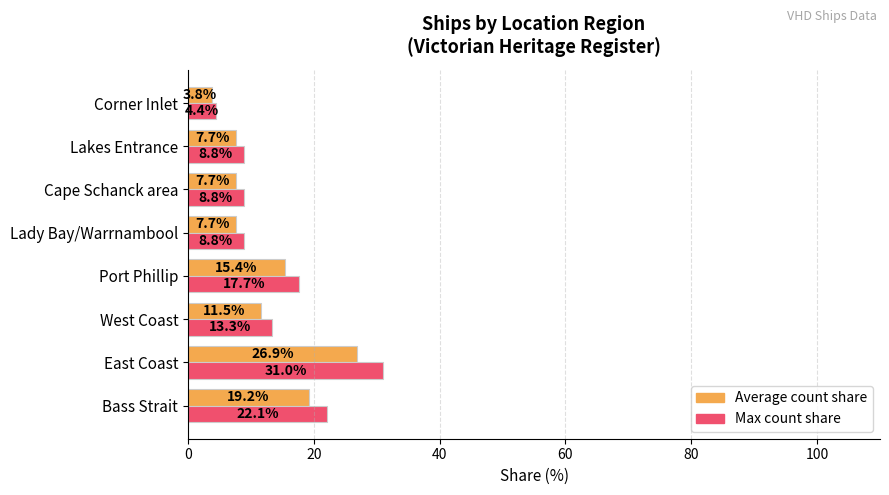

What is the maximum value for Average count share?

26.9